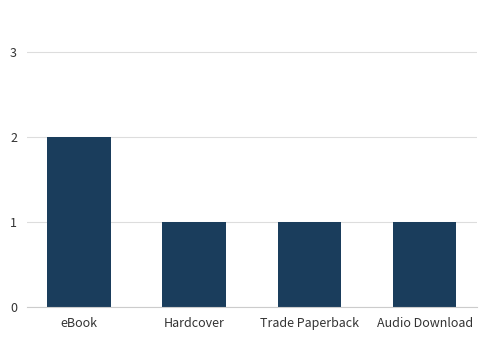

What is the value of the 1st bar from the left?

2